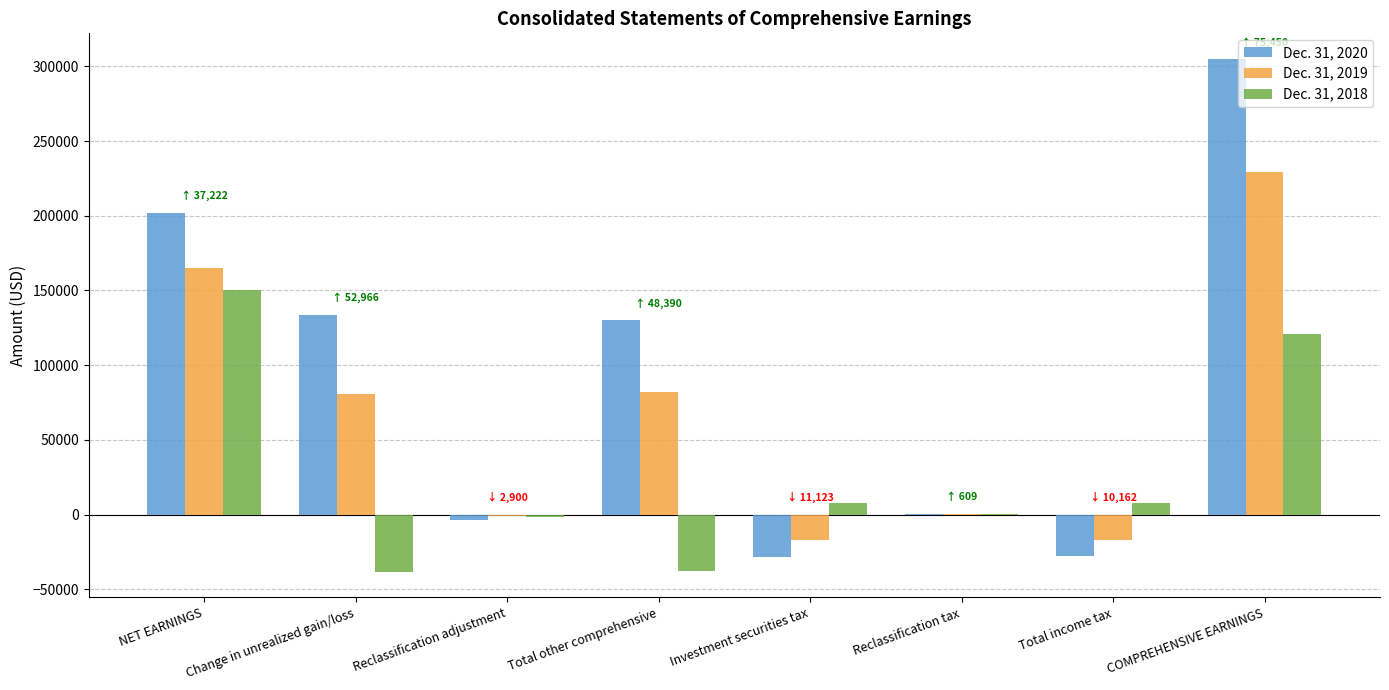

At which label is Dec. 31, 2020 closest to 138405?

Change in unrealized gain/loss